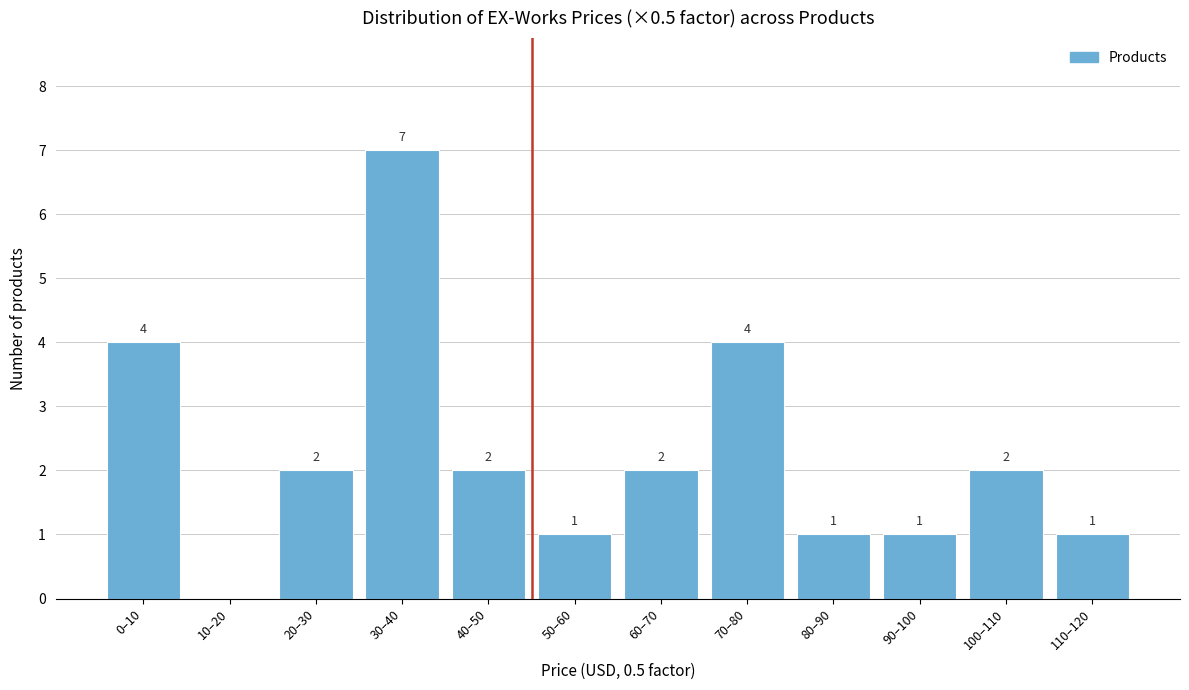

Reading left to right, list all the values displayed in this chart.

0–10=4	10–20=0	20–30=2	30–40=7	40–50=2	50–60=1	60–70=2	70–80=4	80–90=1	90–100=1	100–110=2	110–120=1